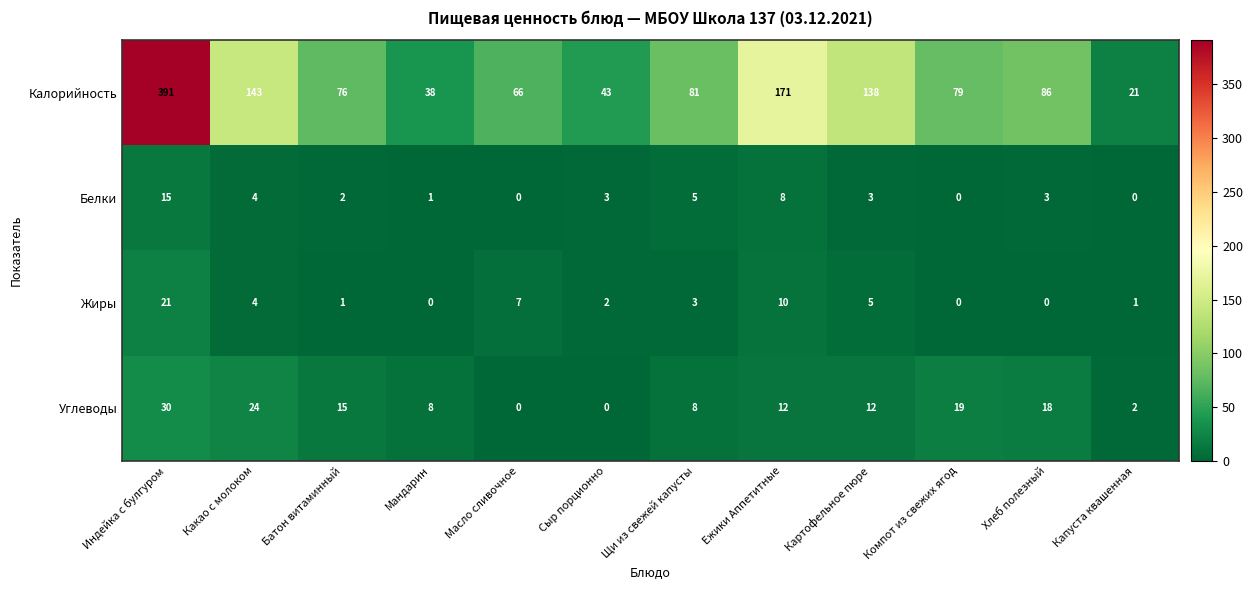

Which category has the highest value in the Белки series?

Индейка с булгуром